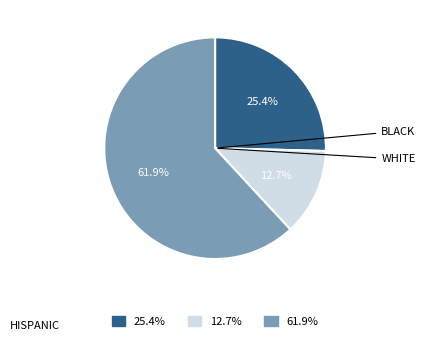

How many slices are in this pie chart?

3